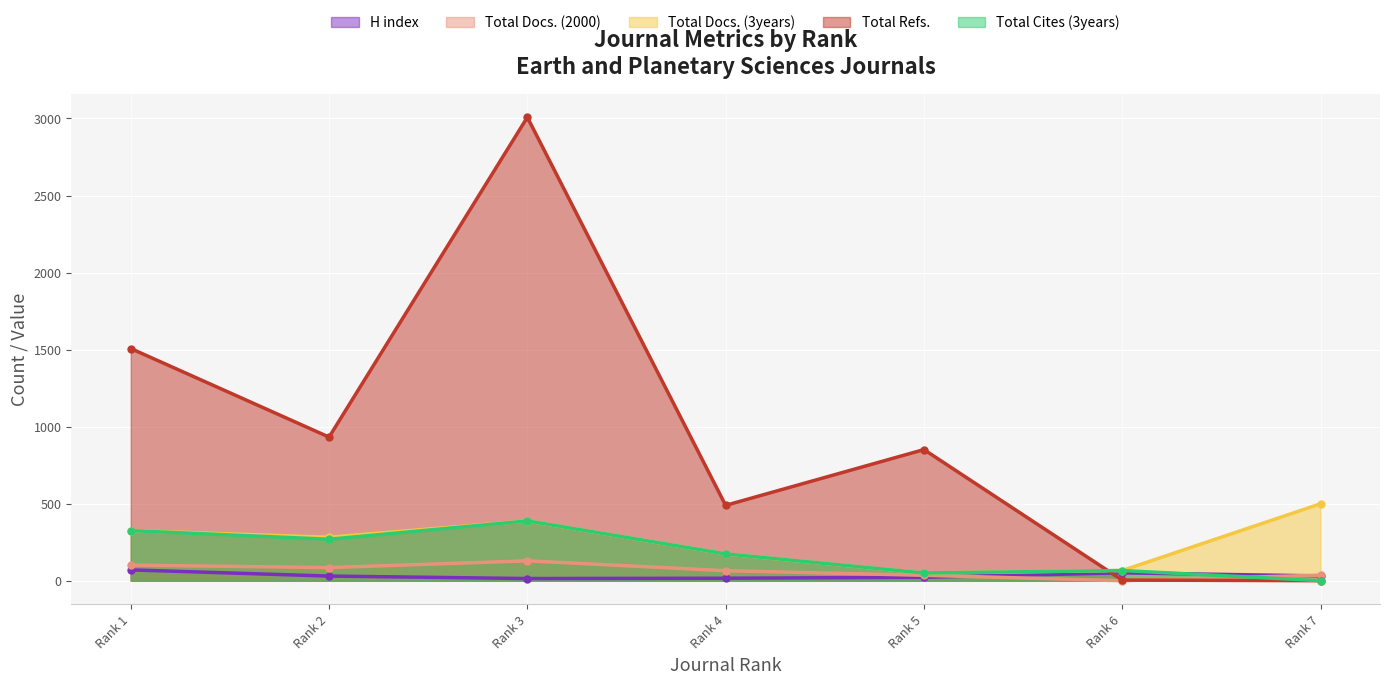

At which category does H index reach its first local peak?

Rank 6